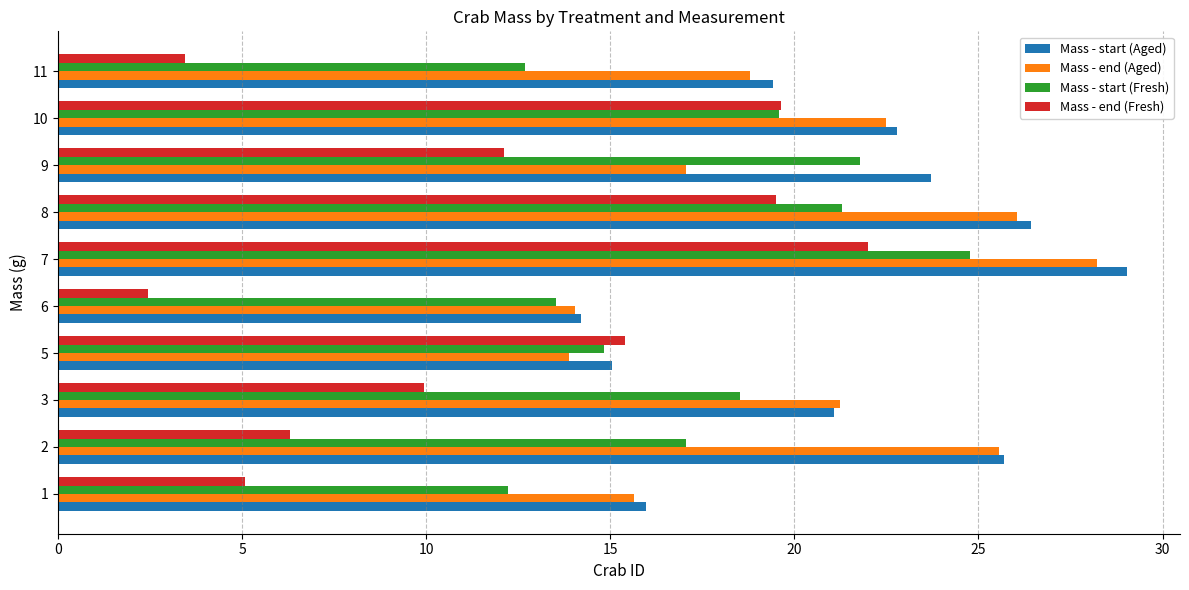

Is the value of Mass - start (Fresh) at 3 greater than the value of Mass - end (Aged) at 3?

No